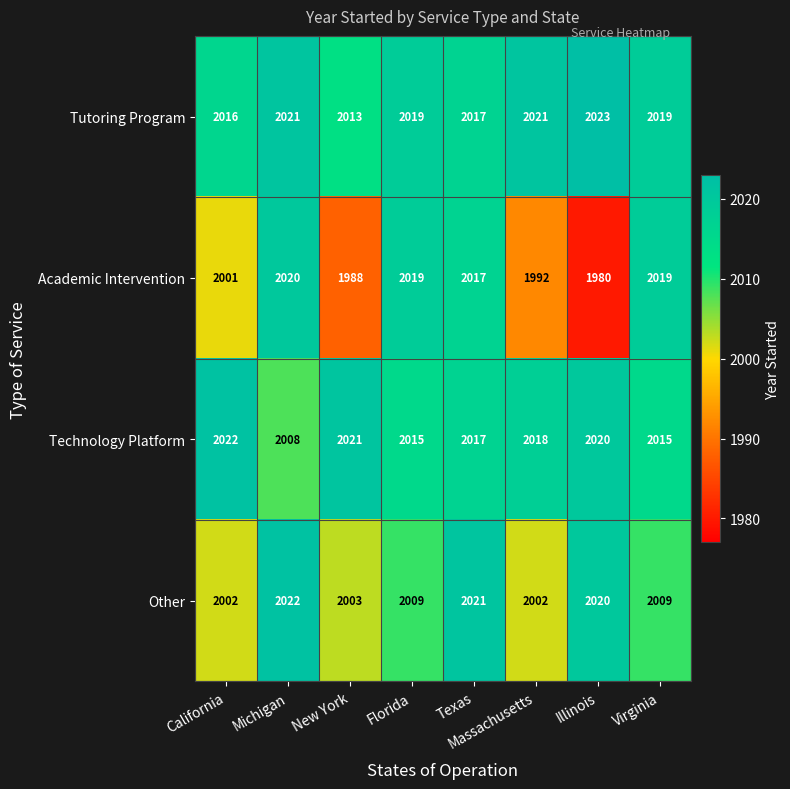

Between Michigan and Illinois, which series saw the biggest shift?

Academic Intervention